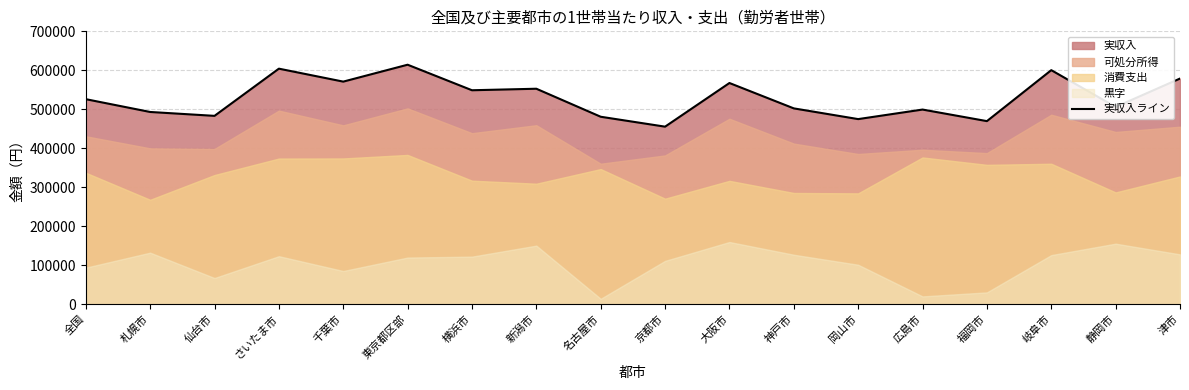

How many lines are shown in the chart?

1